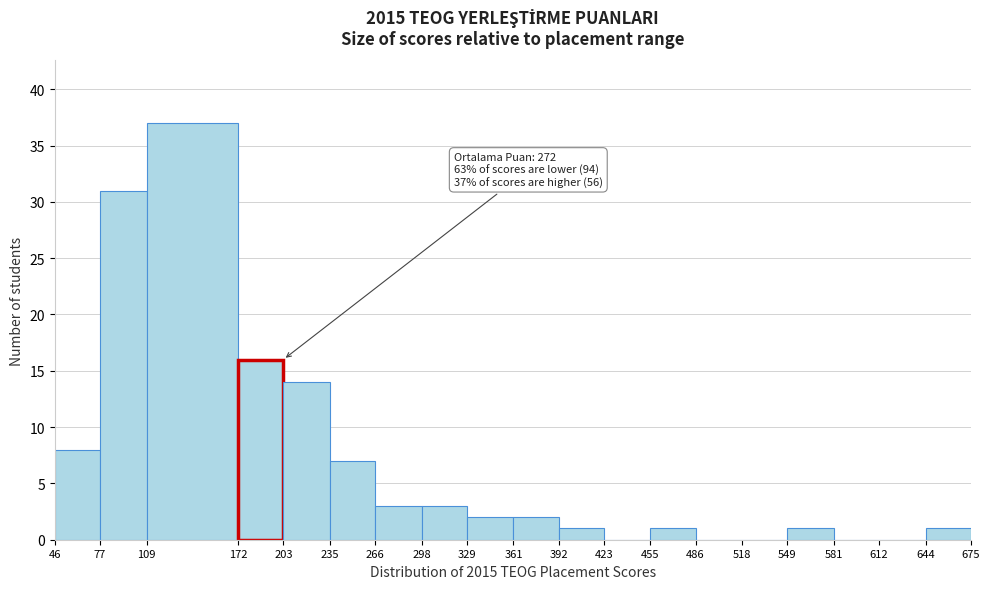

Which range on the x-axis has the tallest bar?

109 to 172